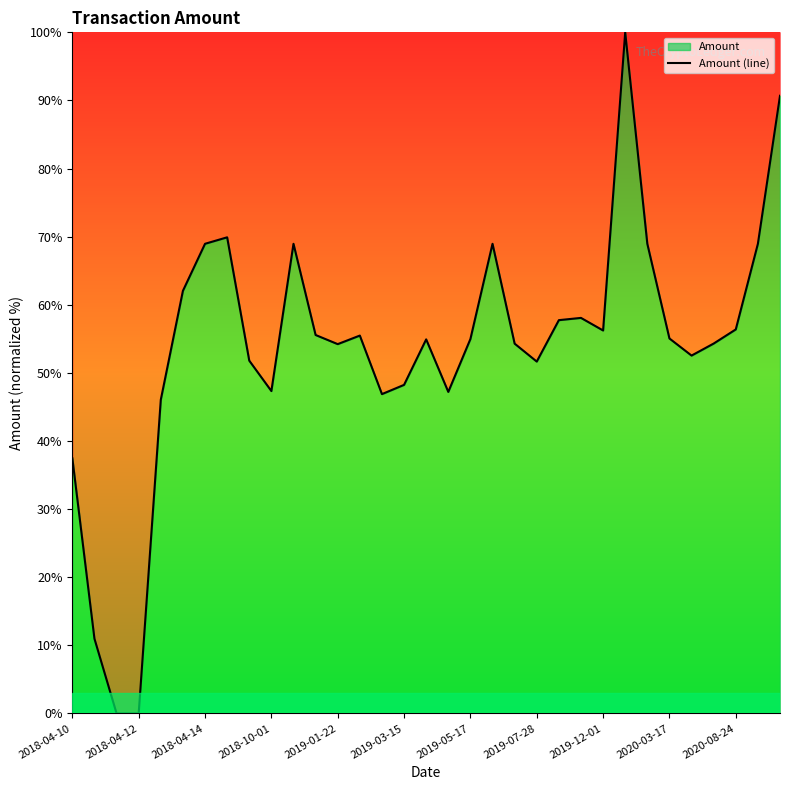

True or false: there are more than 2 points higher than both neighbors.

True